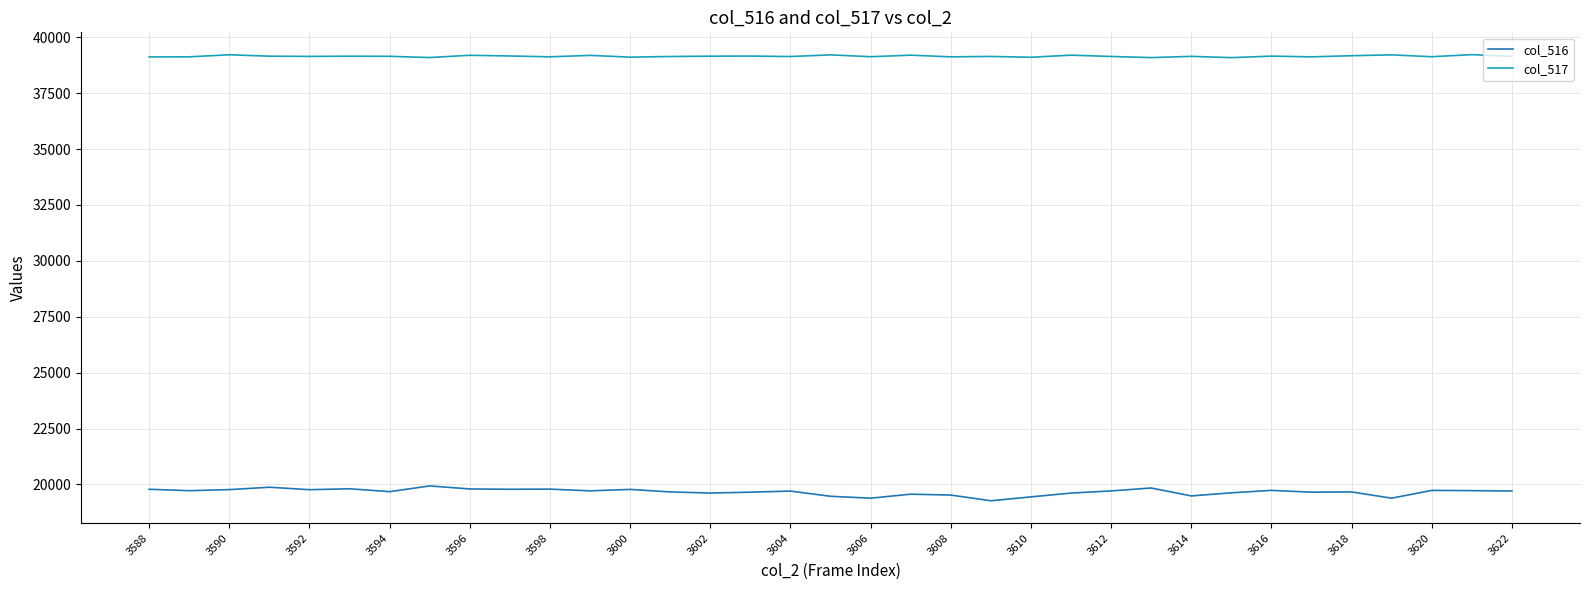

Which series has the largest total across all categories?

col_517